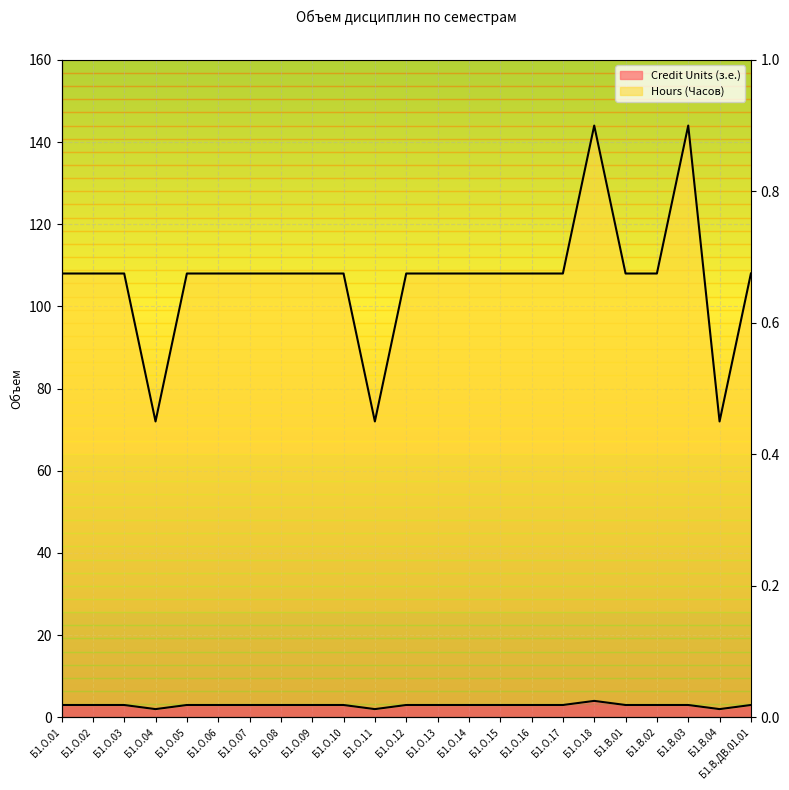

How many interior local valleys does the Hours (Часов) series have?

3